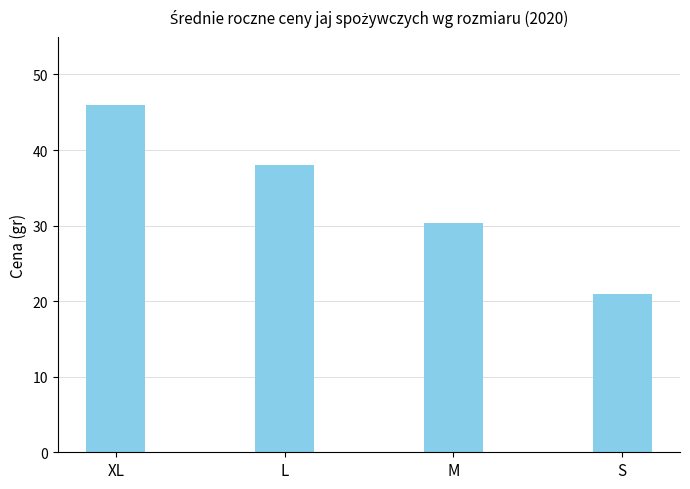

What is the label of the 3rd bar from the right?

L